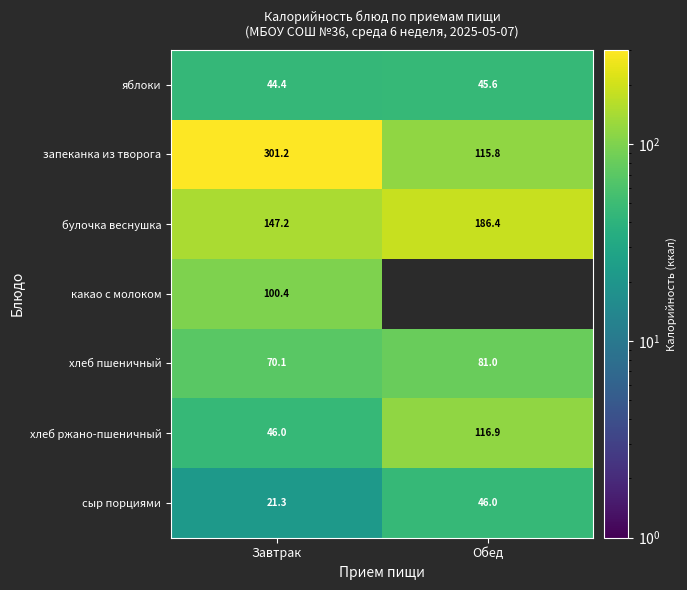

What is the approximate value of булочка веснушка at Завтрак?

147.2